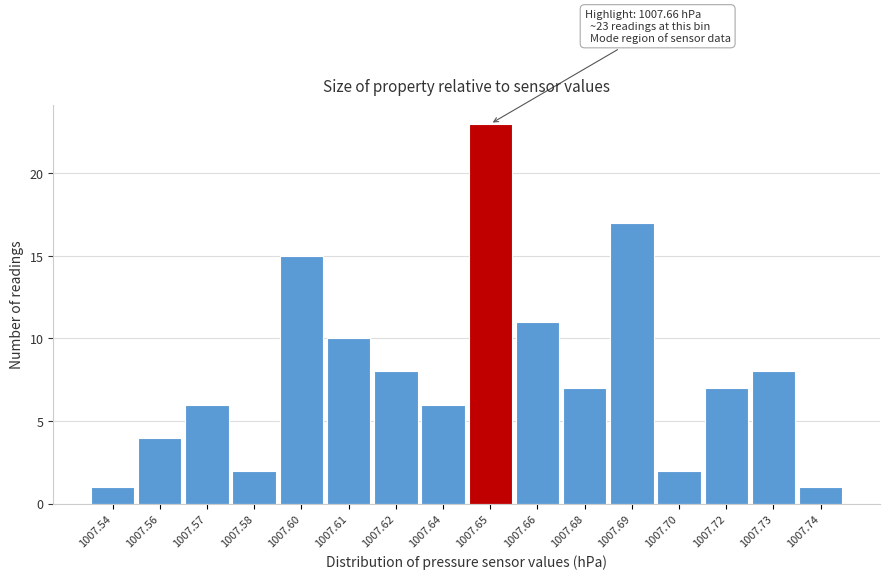

Reading left to right, what are all the values shown in this chart?

1007.54=1	1007.56=4	1007.57=6	1007.58=2	1007.60=15	1007.61=10	1007.62=8	1007.64=6	1007.65=23	1007.66=11	1007.68=7	1007.69=17	1007.70=2	1007.72=7	1007.73=8	1007.74=1